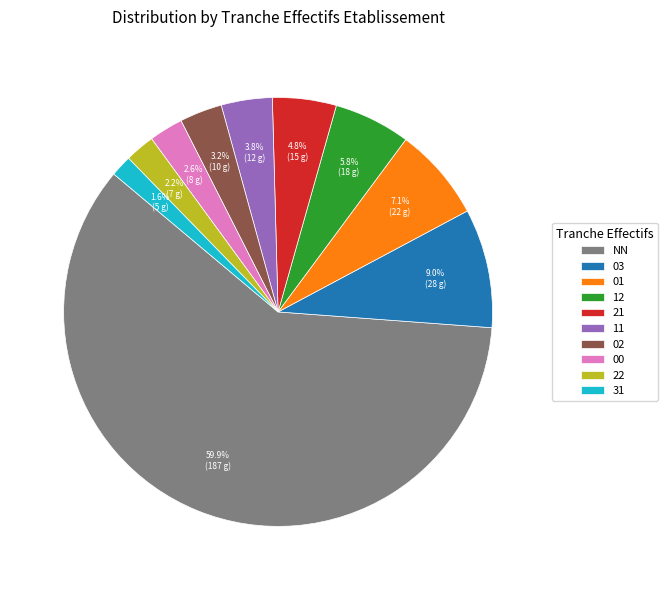

What percentage is the 22 slice, to the nearest percent?

2%